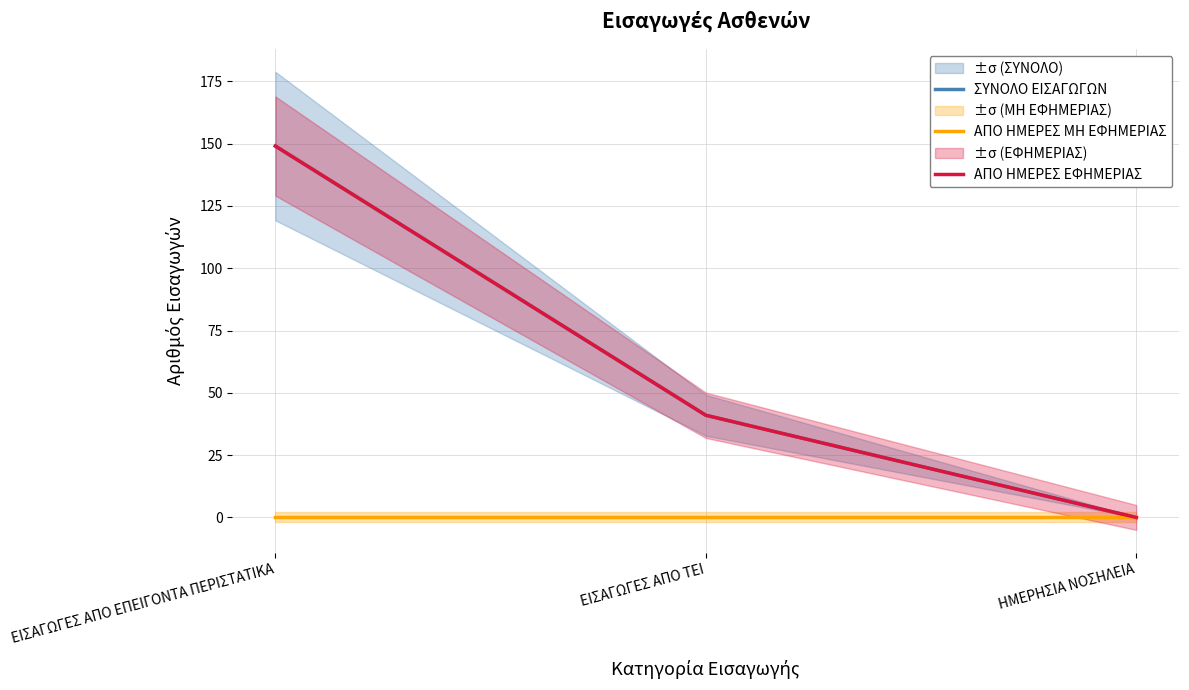

Is this an area chart (filled region under the line)?

No